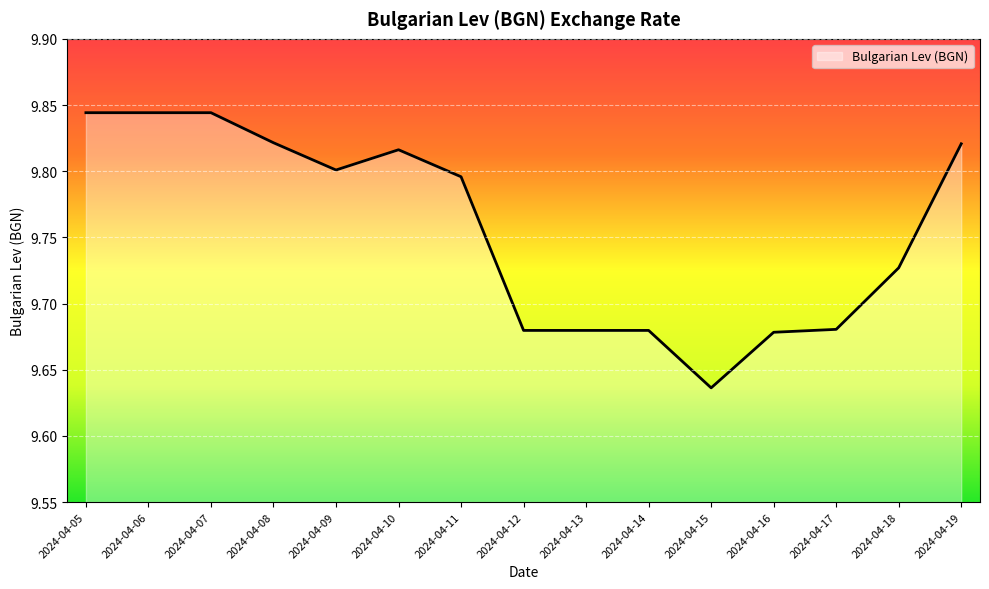

At which category does the chart reach its minimum across all series?

2024-04-15